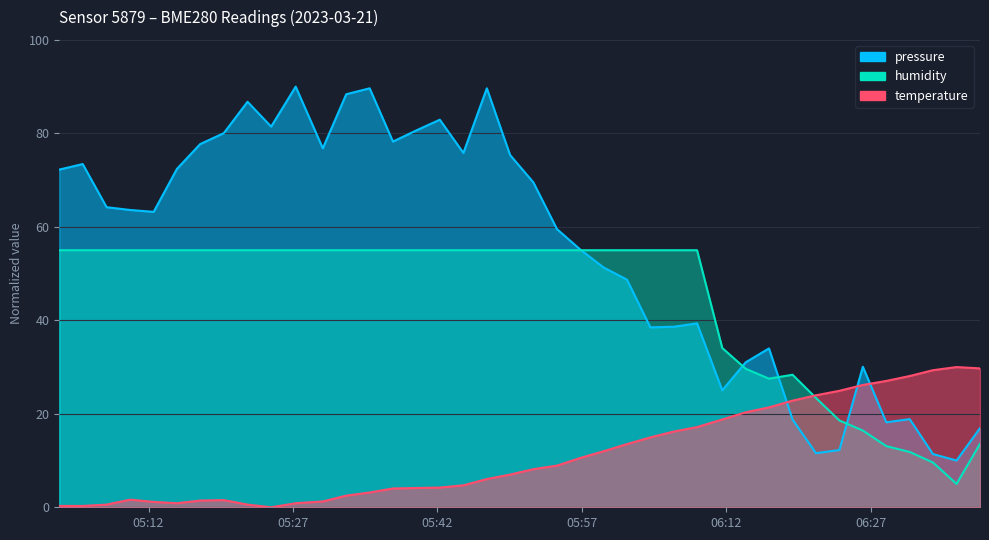

What is the average value of the temperature series?

11.3